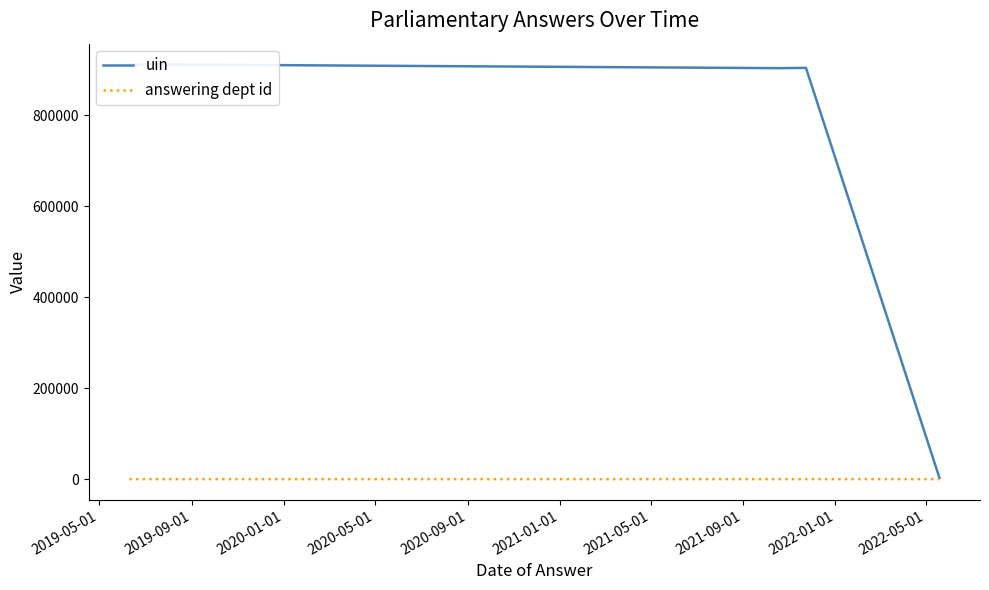

What is the difference between the highest and lowest values at 2019-05-01?

911215